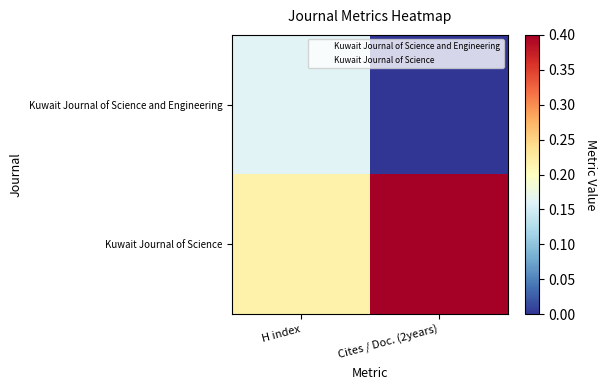

What is the total value across all series at Cites / Doc. (2years)?

1.4